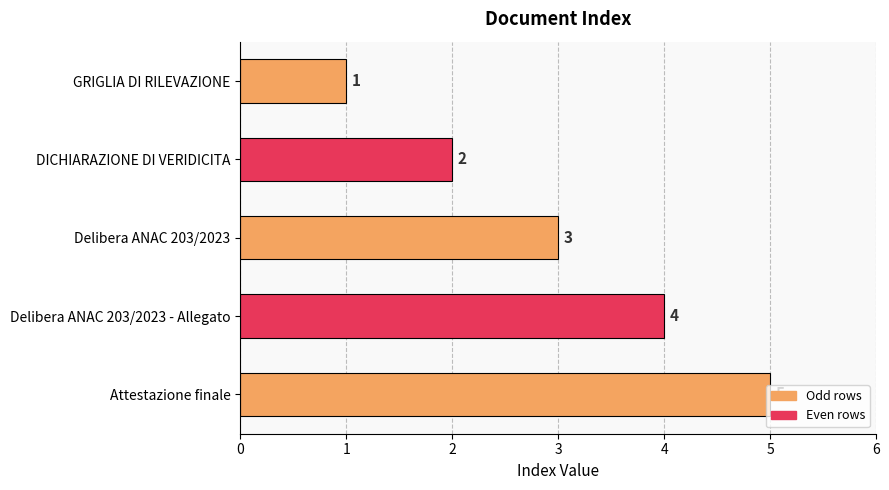

Count the values in the range 2 to 4.

3